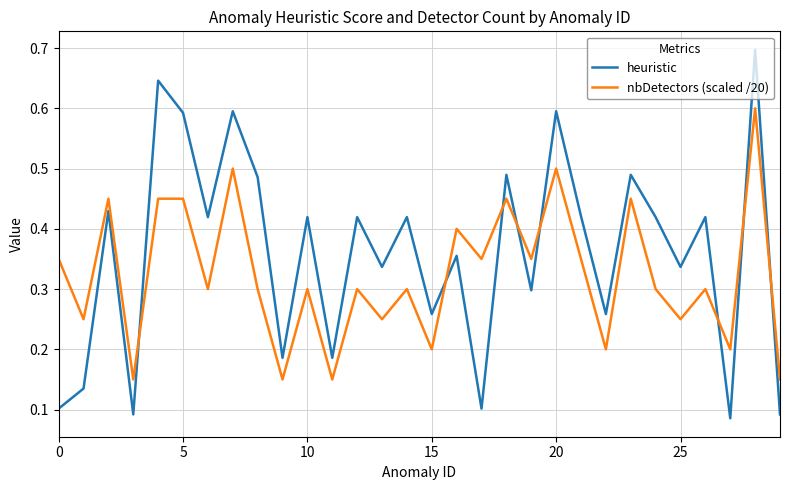

Which series has the widest spread of values?

heuristic